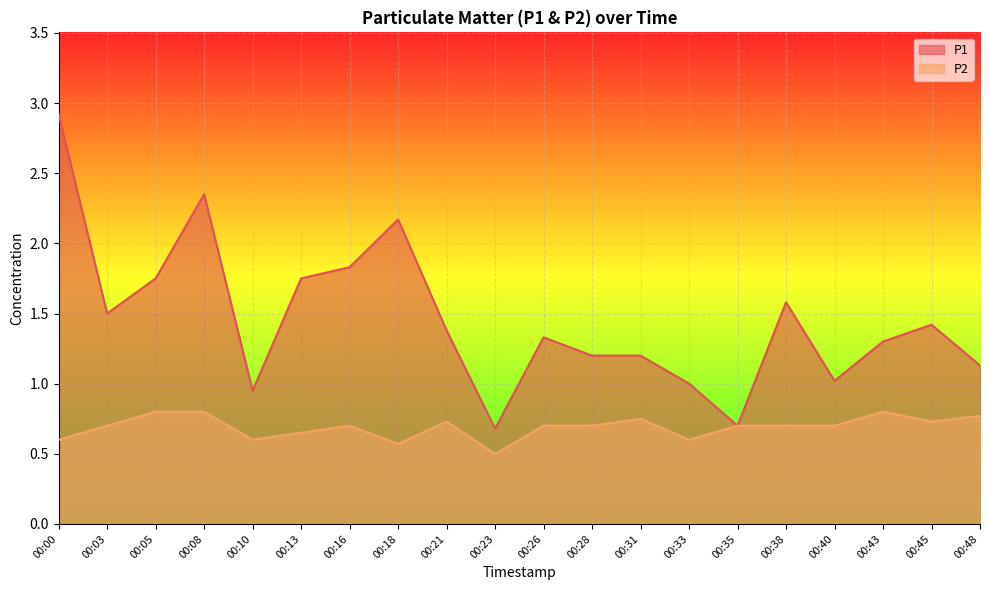

True or false: P2 and P1 intersect in this chart.

False